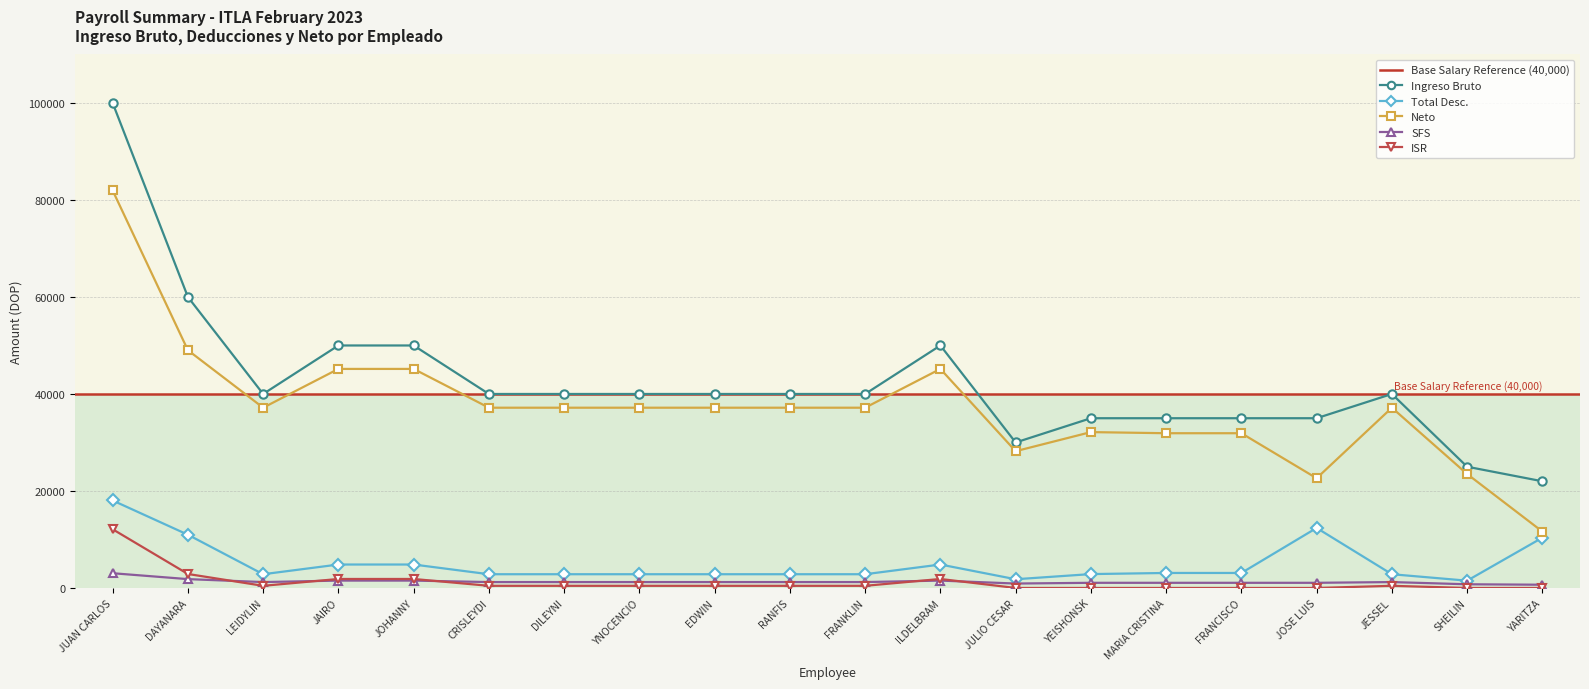

What is the label of the 9th point from the right?

ILDELBRAM